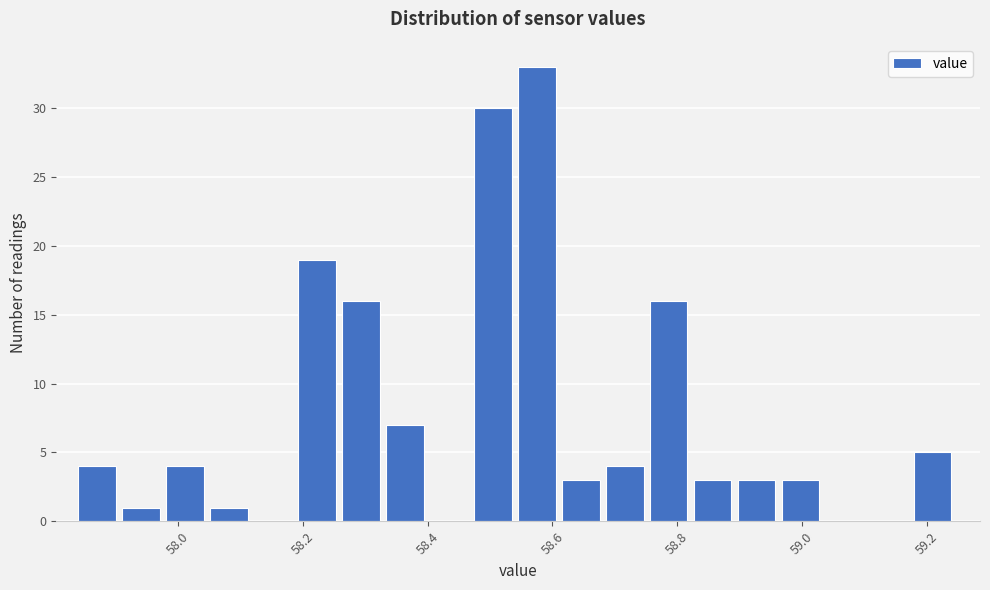

Around what value on the x-axis is the tallest bar? Give the approximate position of its centre, as read against the axis.

58.58